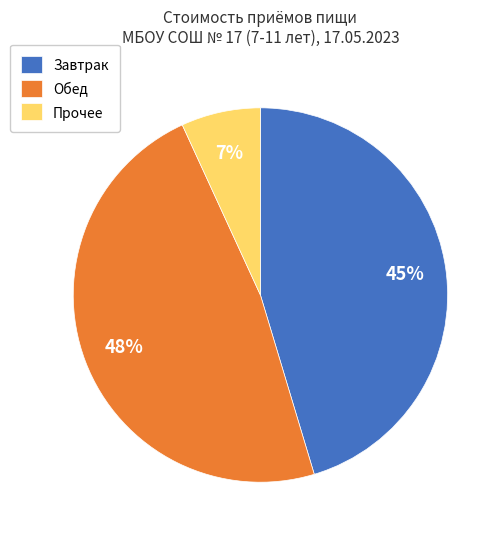

Count the number of slices in the pie.

3